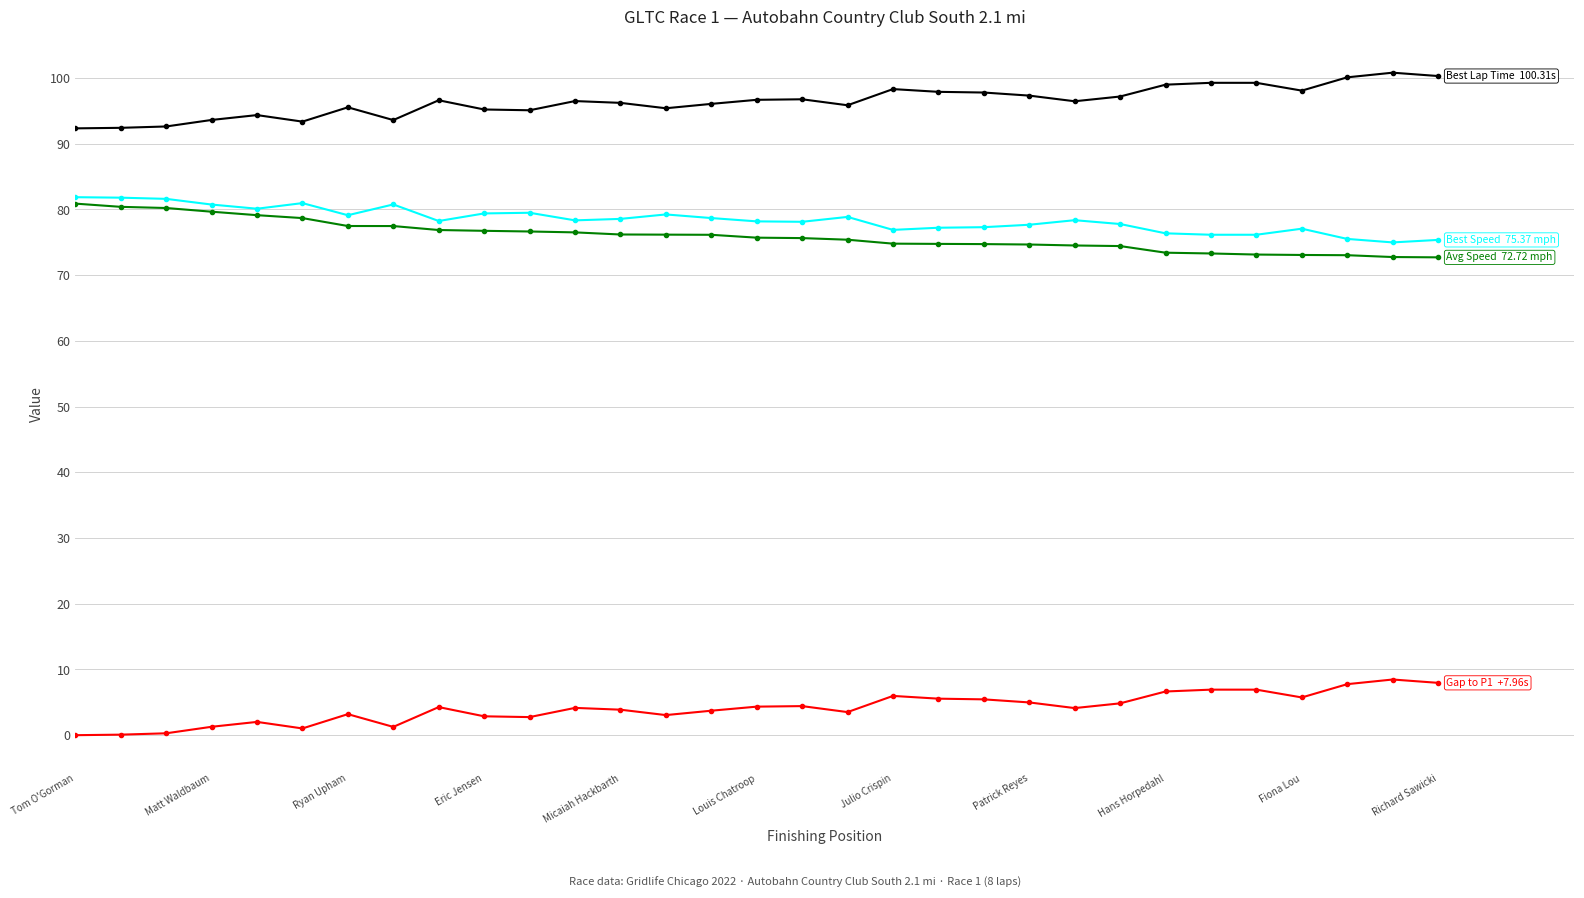

Count the number of data series in this chart.

4